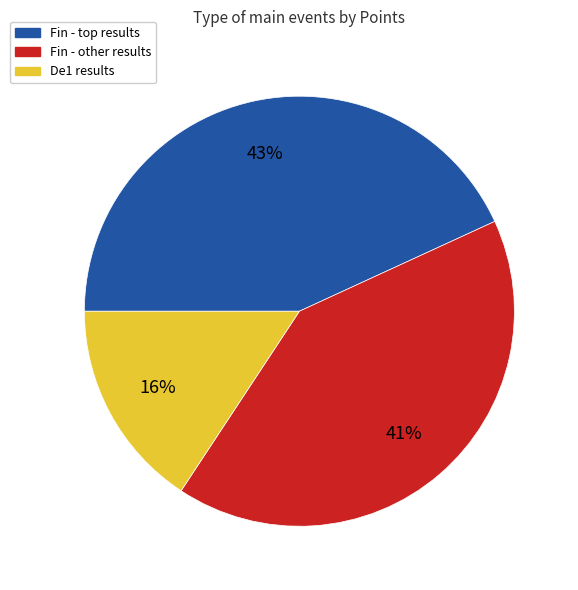

What percentage is the De1 results slice, to the nearest percent?

16%